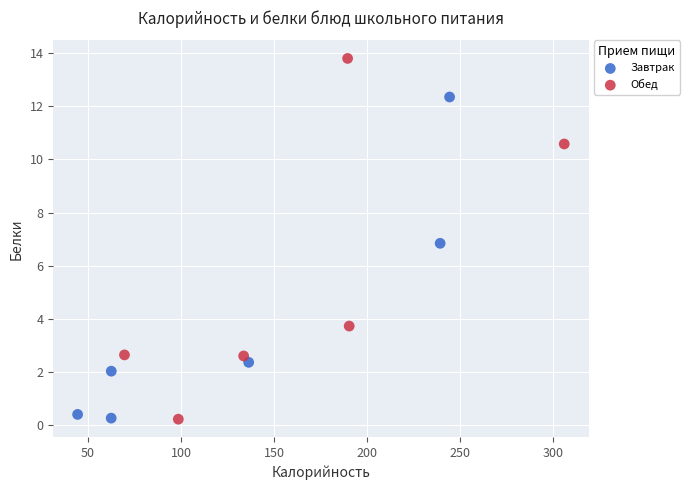

Which series reaches the maximum Y coordinate?

Обед